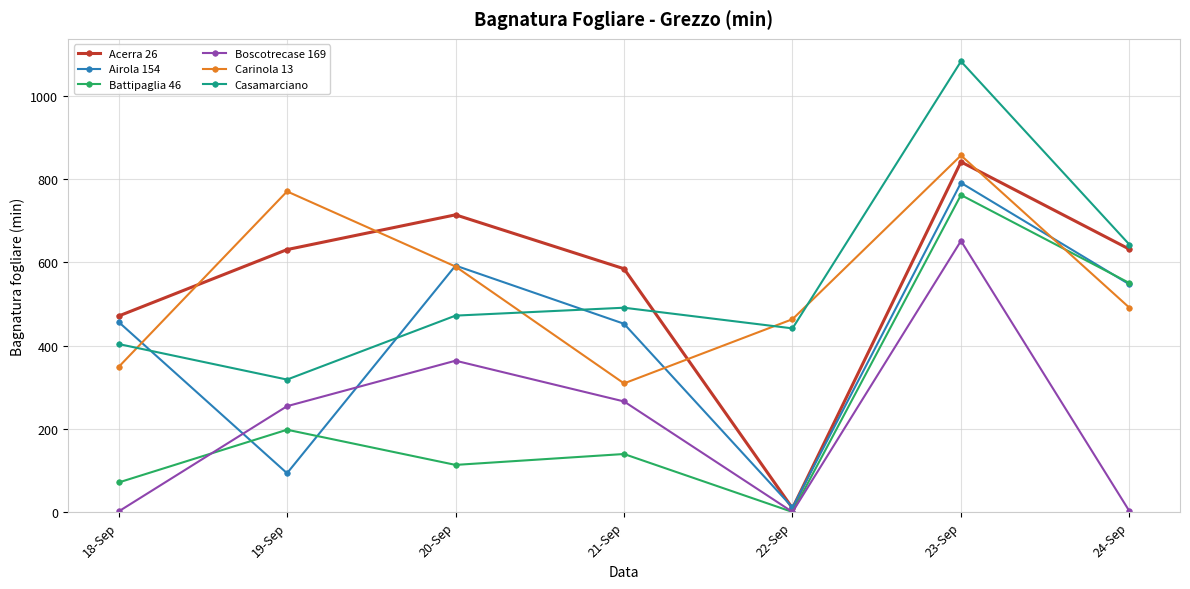

True or false: Airola 154 and Carinola 13 cross at least once.

True